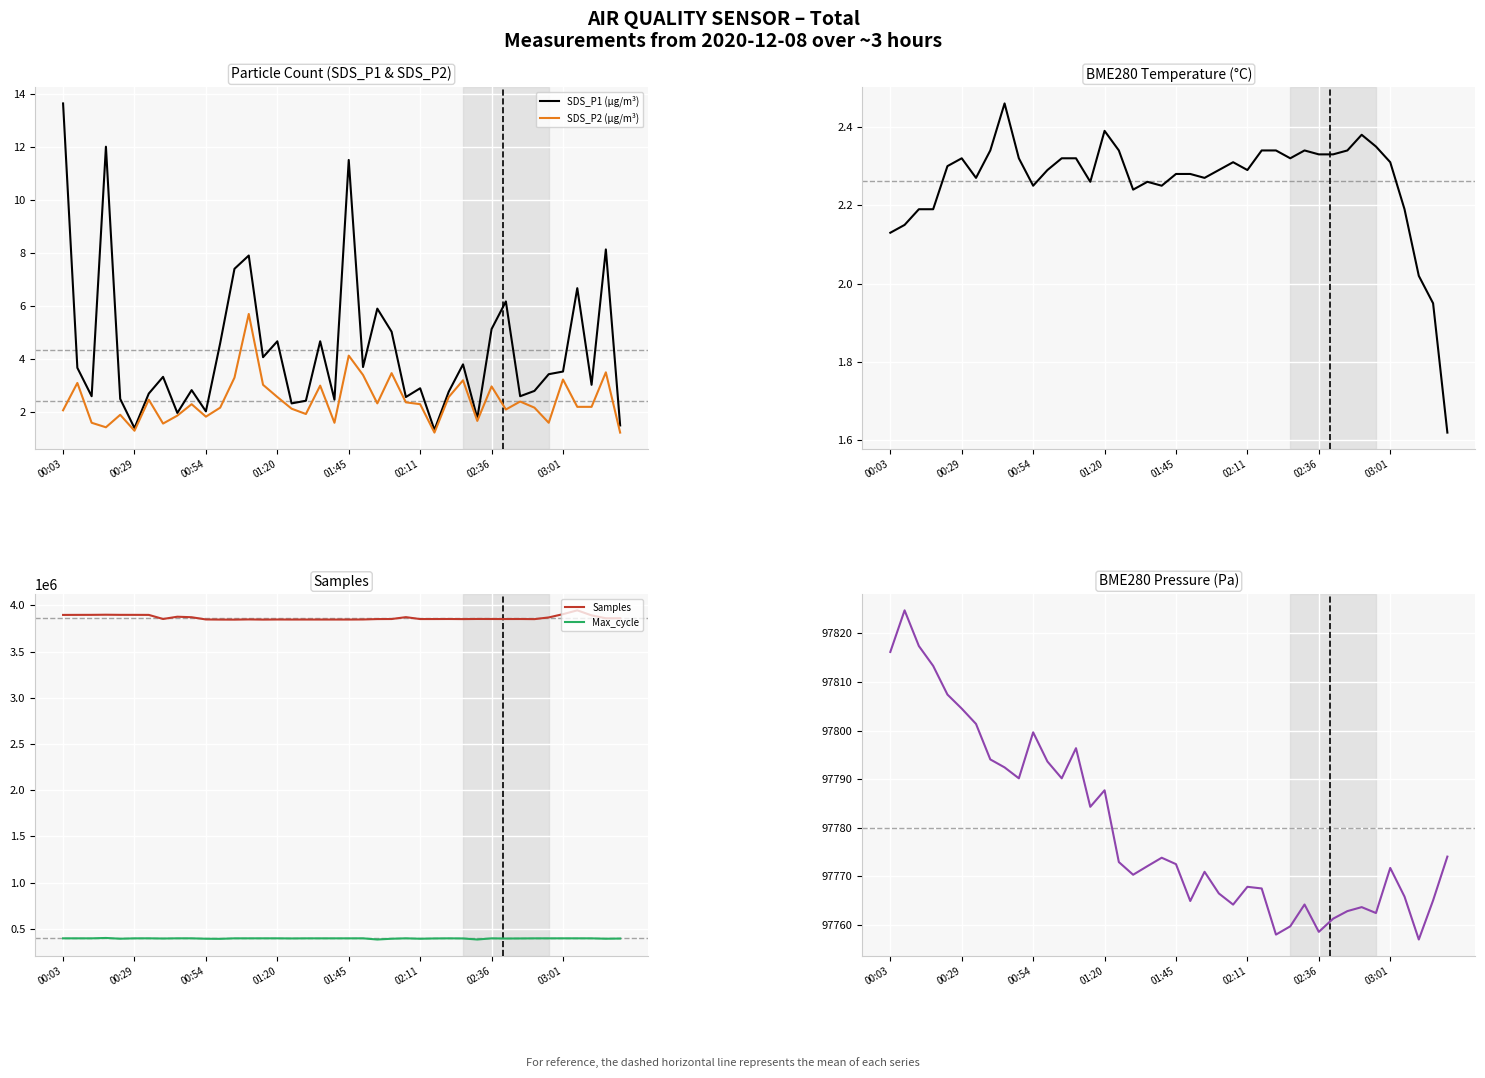

At which label does SDS_P1 (µg/m³) first exceed 3?

00:03